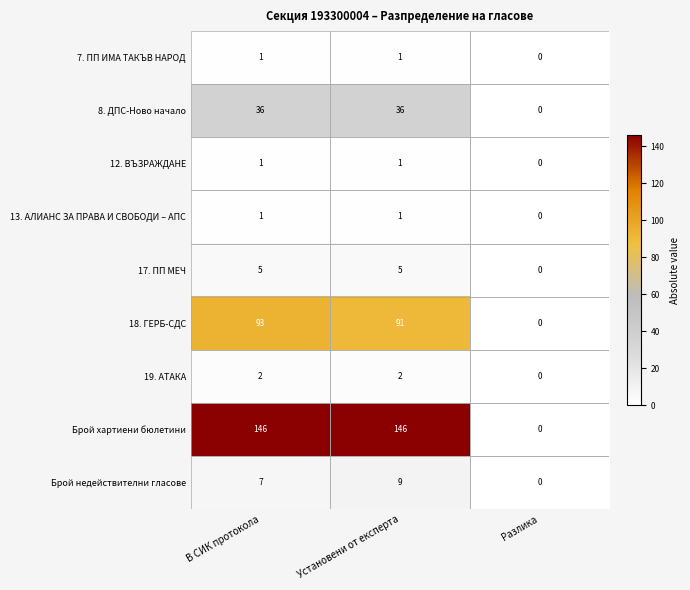

What is the difference between the maximum and minimum values in the Брой хартиени бюлетини series?

146